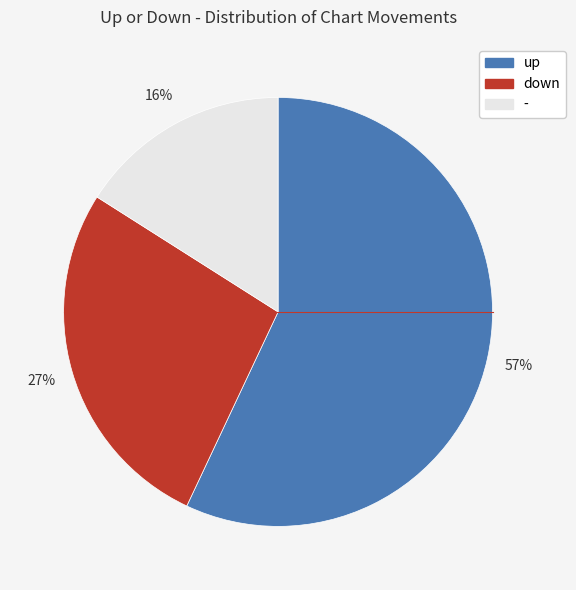

Is up the majority of the pie?

Yes